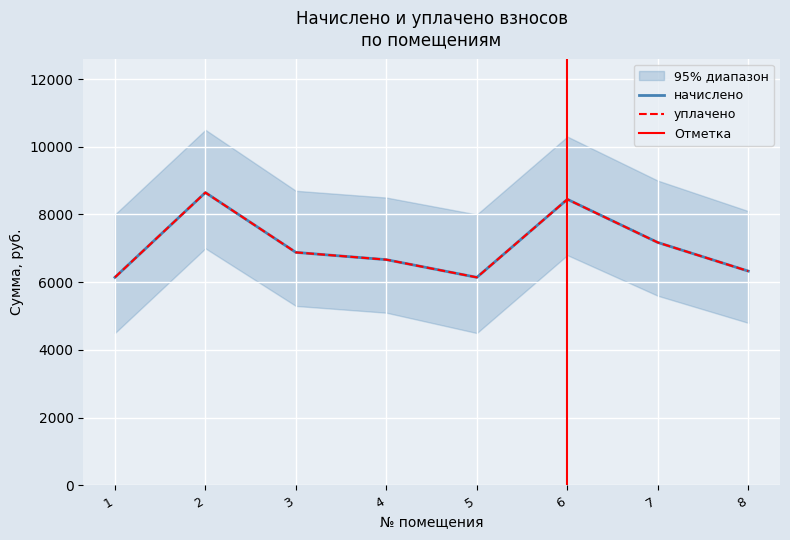

Reading left to right, transcribe all the data shown in this chart.

начислено: 6144.0	8647.7	6881.3	6666.2	6144.0	8448.1	7173.1	6328.3
уплачено: 6144.0	8647.7	6881.3	6666.2	6144.0	8448.1	7173.1	6328.3